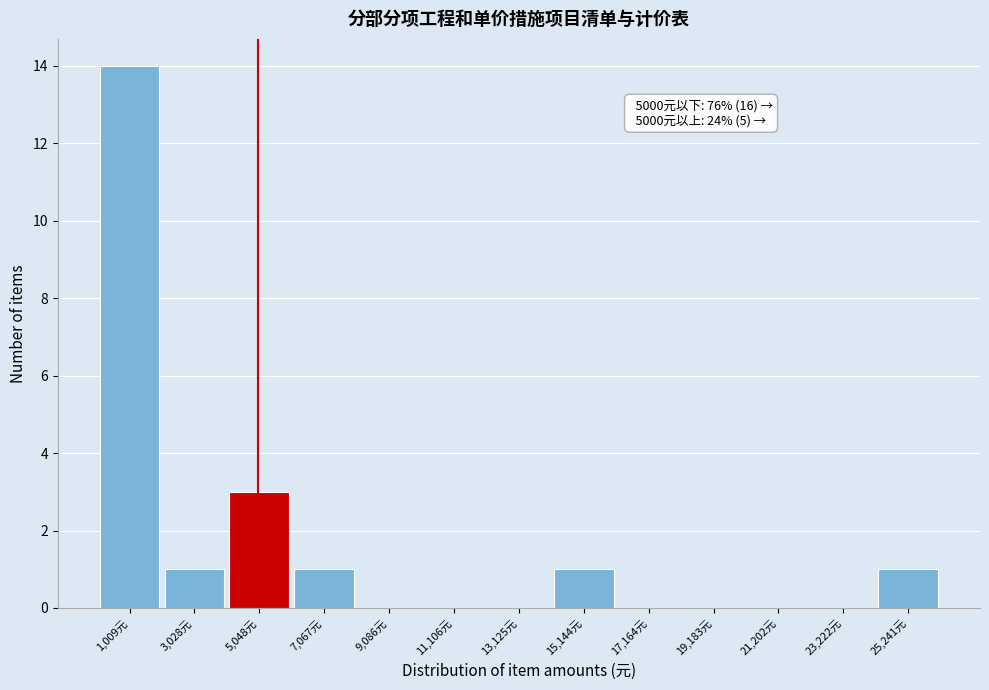

Over which range of the x-axis is the bar tallest?

0 to 2000